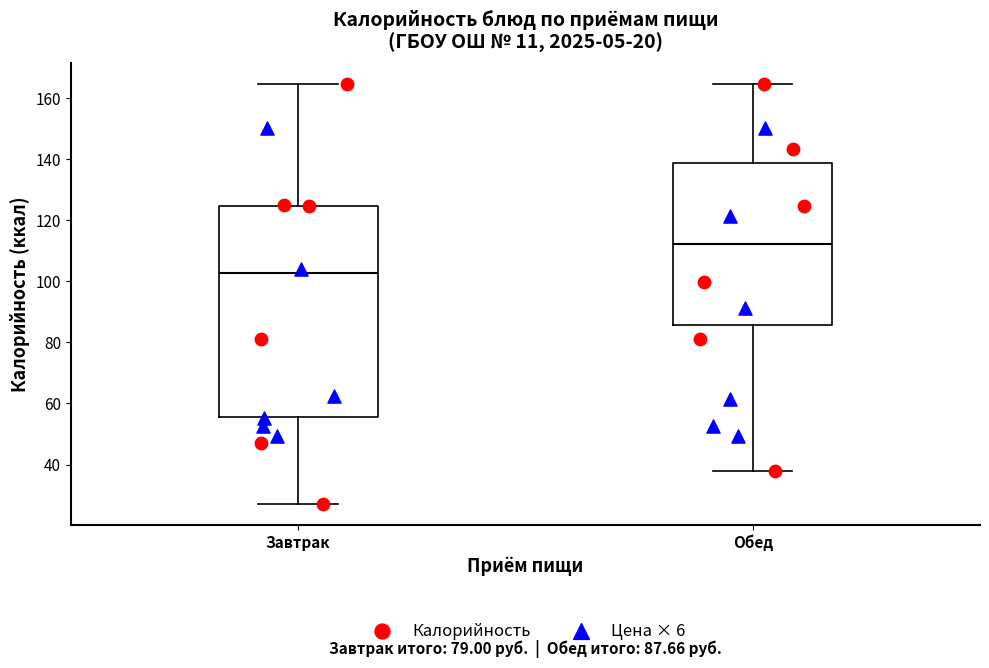

Which box has the highest median line?

Обед